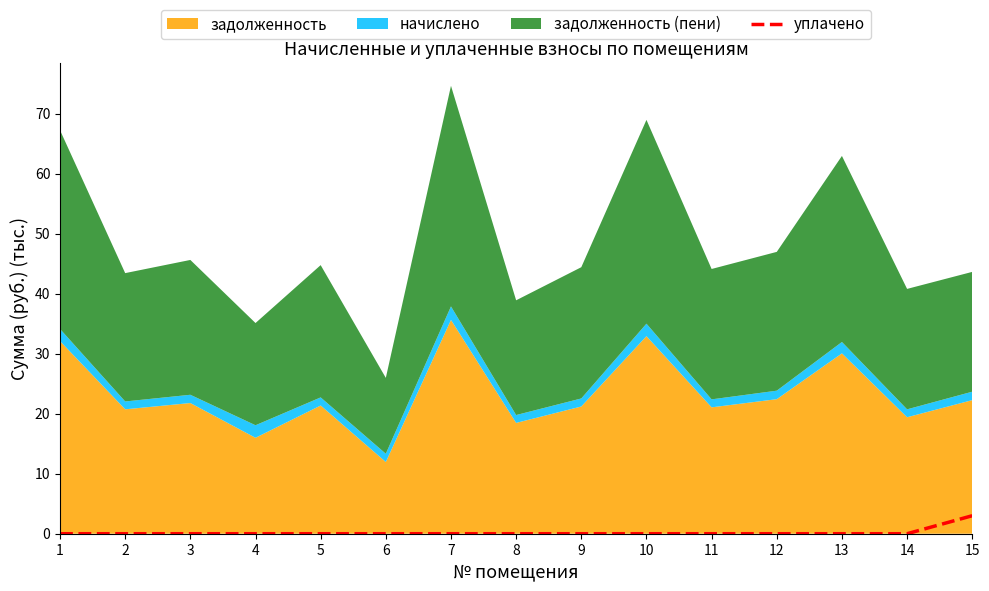

The chart shows a value of 0 at 12. True or false?

True